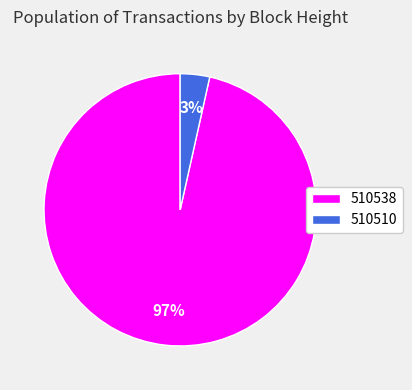

Do 510510 and 510538 together represent more than half of the pie?

Yes